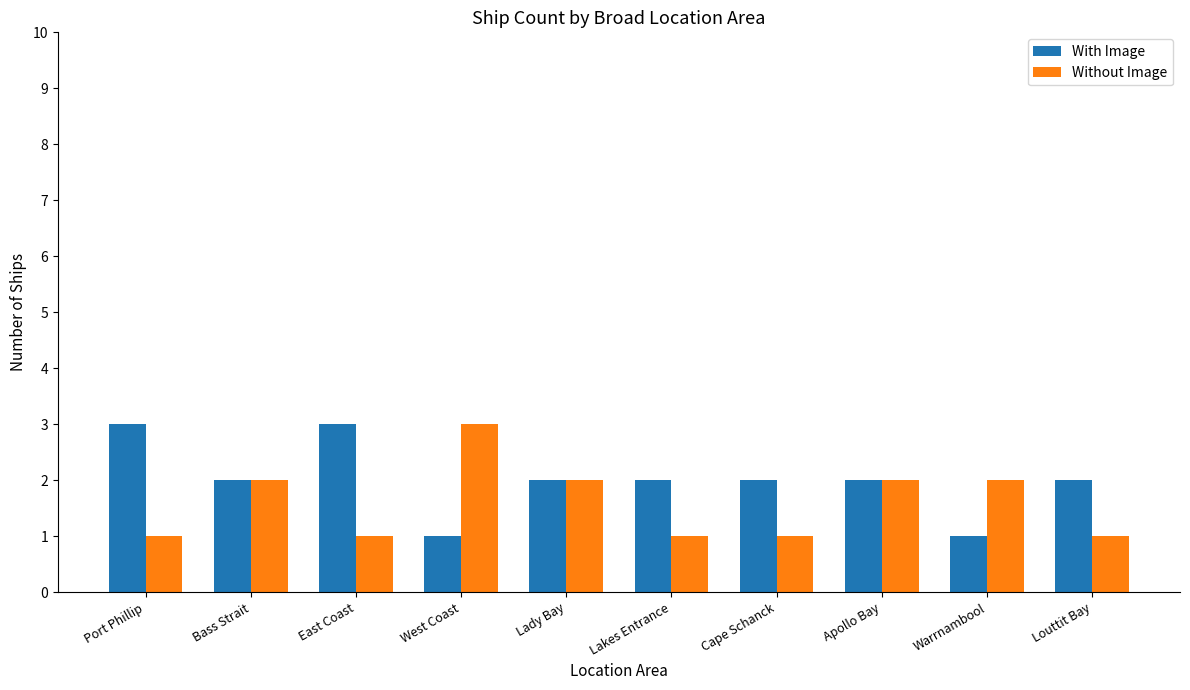

True or false: With Image has a value of 3 at Port Phillip.

True